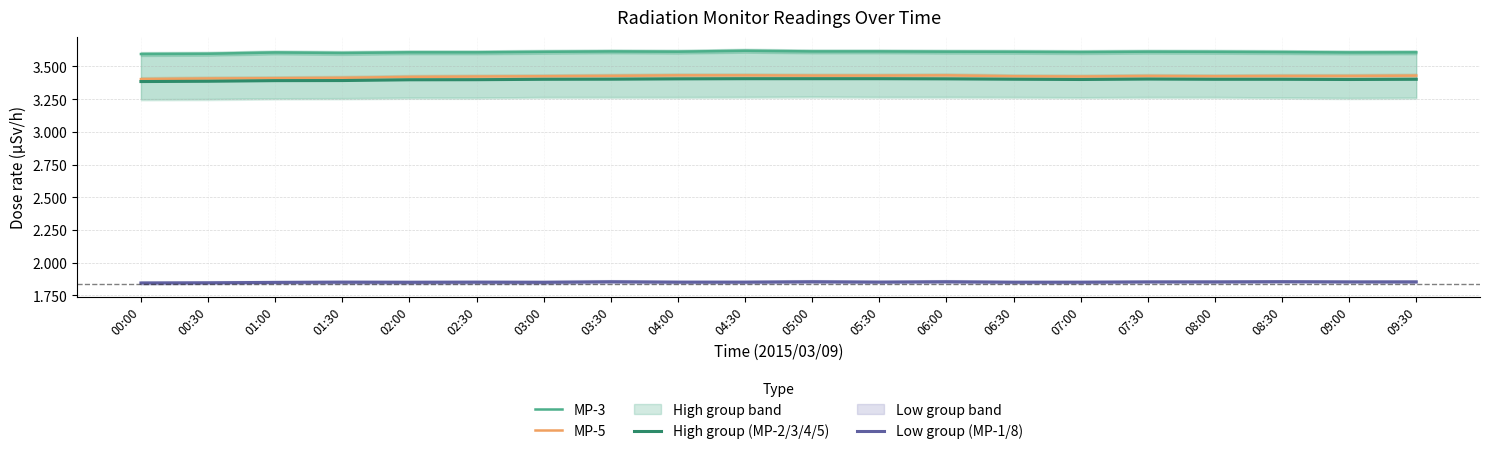

The value of Low group (MP-1/8) at 00:30 is 1.8. True or false?

True